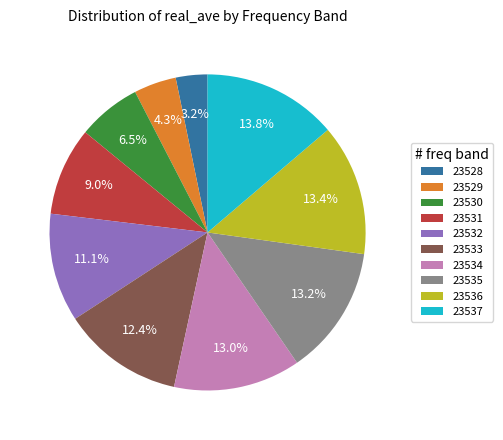

Which category has the smallest portion of the pie?

23528